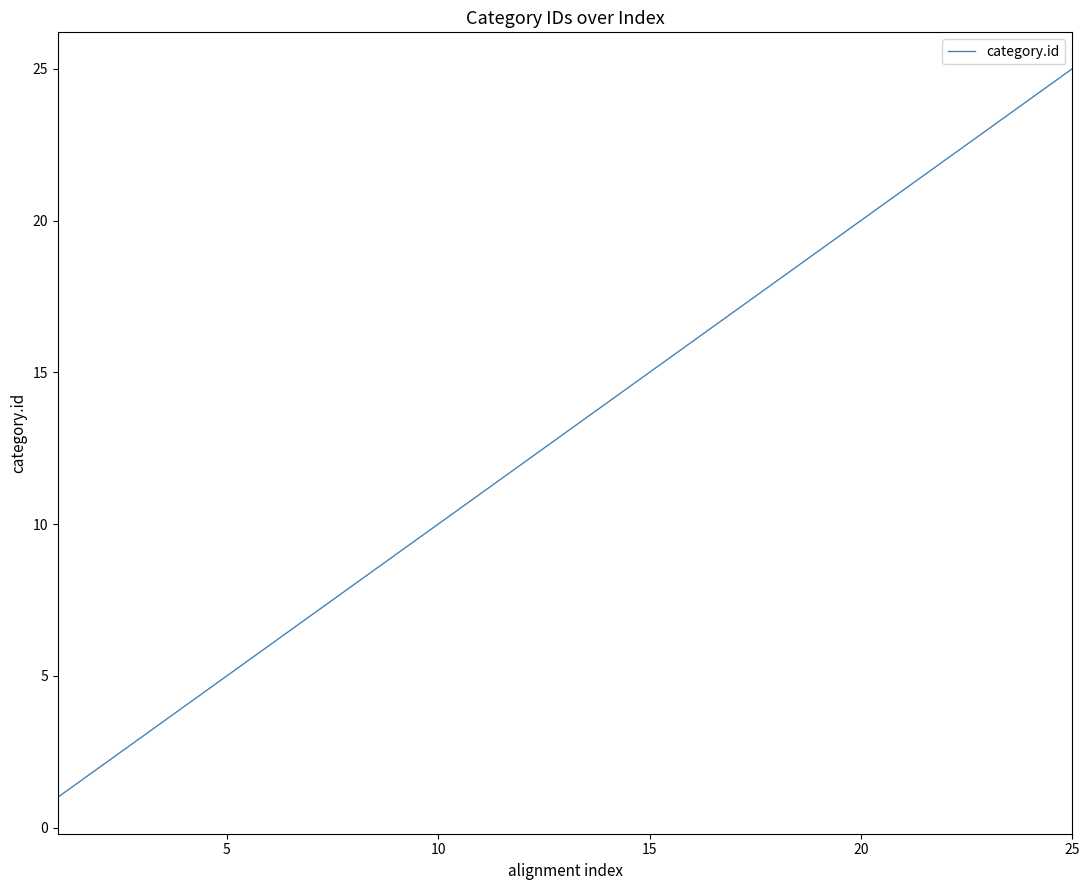

What is the minimum value shown in the chart?

1